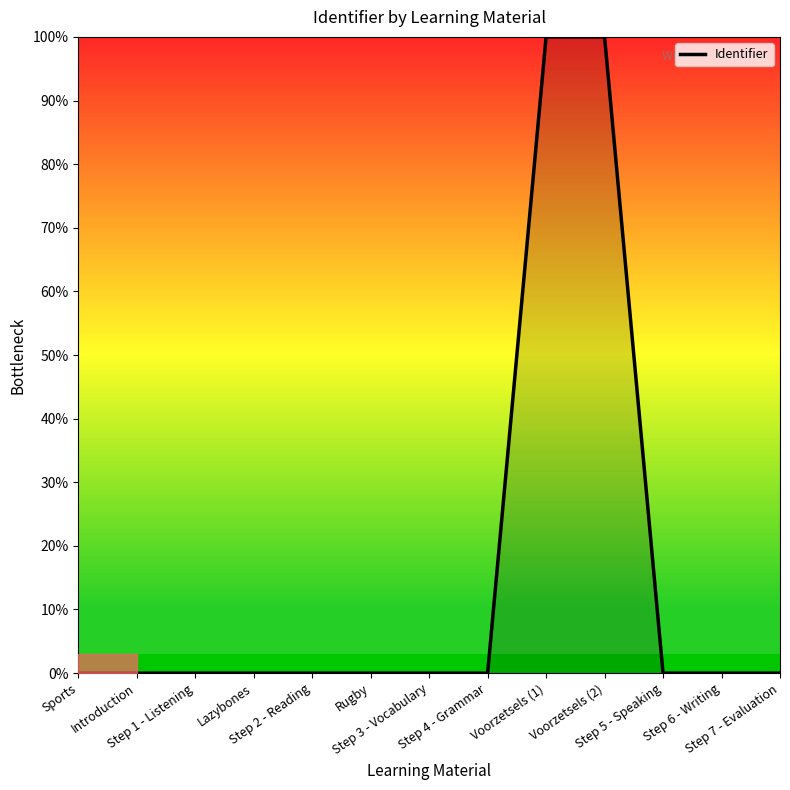

What is the greatest value displayed?

100.0